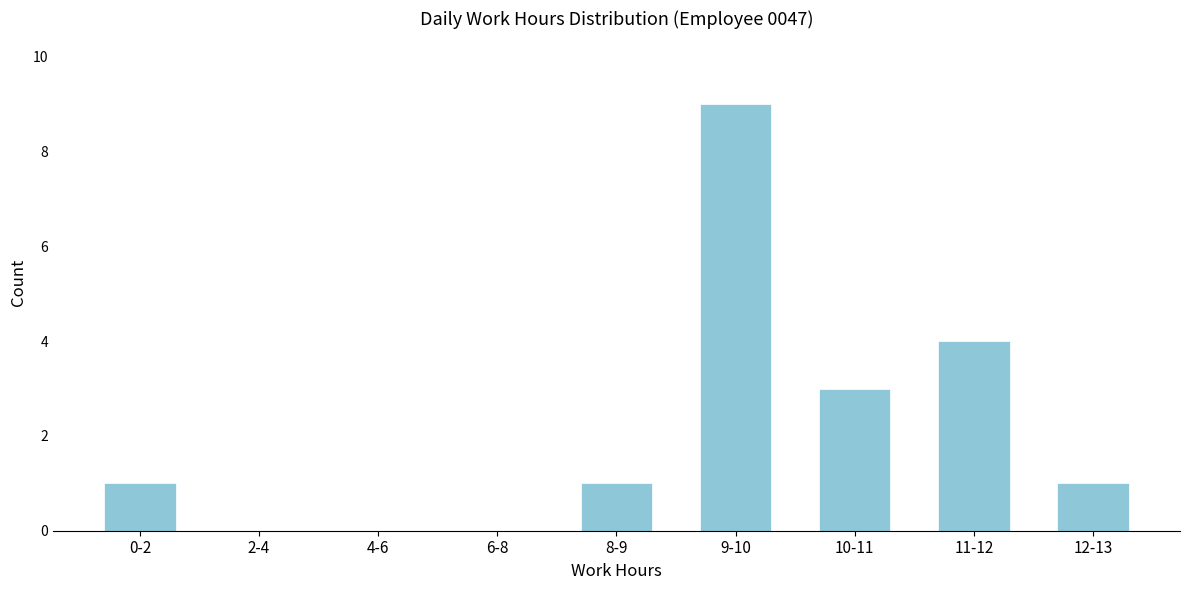

Reading left to right, transcribe all the data shown in this chart.

0-2=1	2-4=0	4-6=0	6-8=0	8-9=1	9-10=9	10-11=3	11-12=4	12-13=1